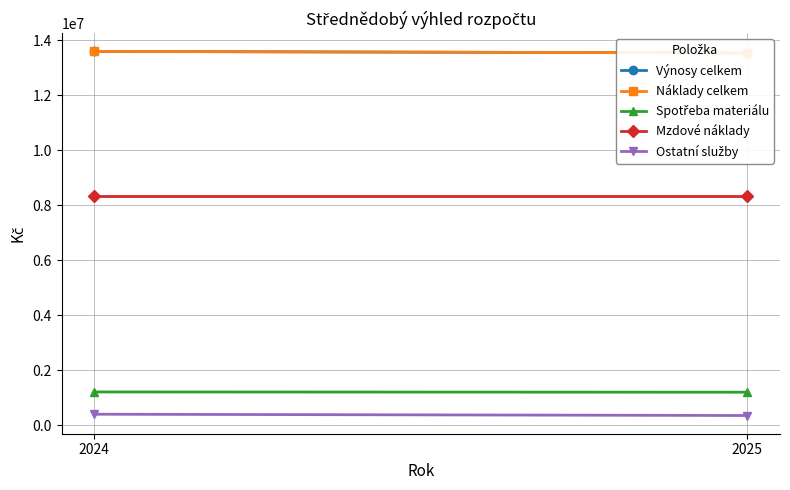

List the series in order of their peak value, lowest first.

Ostatní služby, Spotřeba materiálu, Mzdové náklady, Výnosy celkem, Náklady celkem